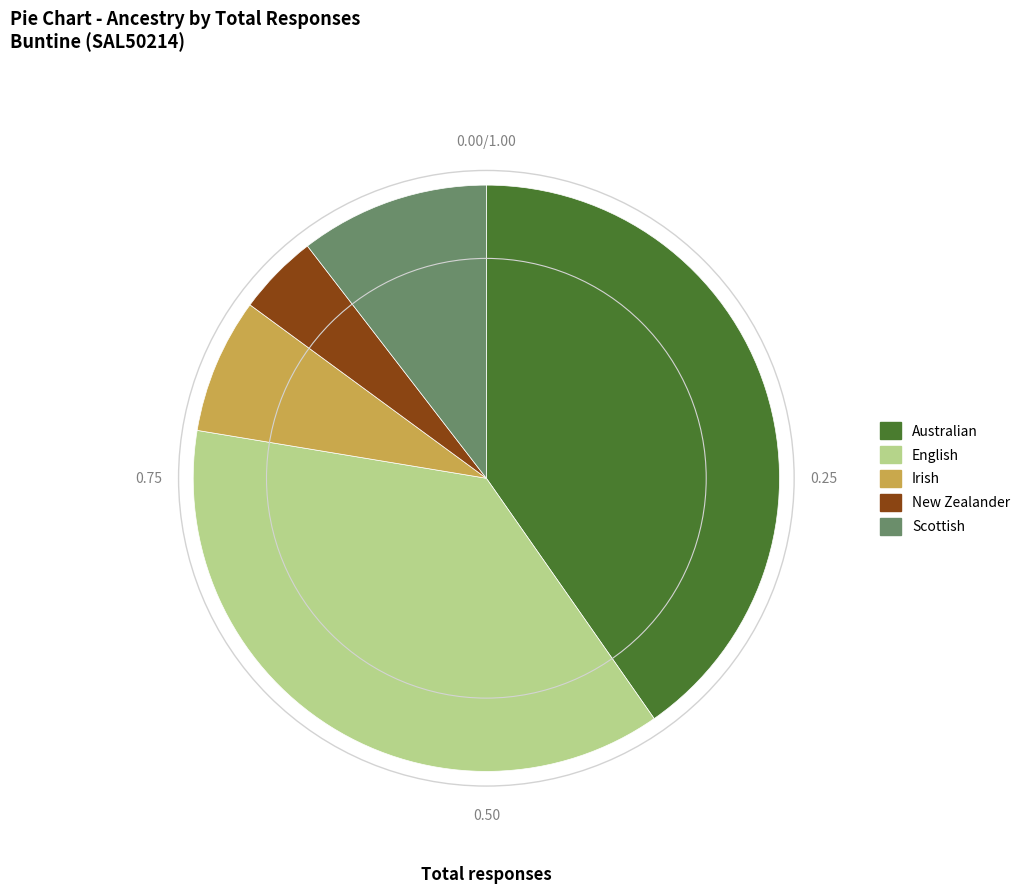

The Scottish slice represents 2% of the pie. True or false?

False